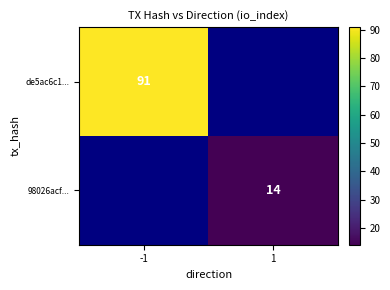

The 98026acf... series shows 14 at 1. True or false?

True